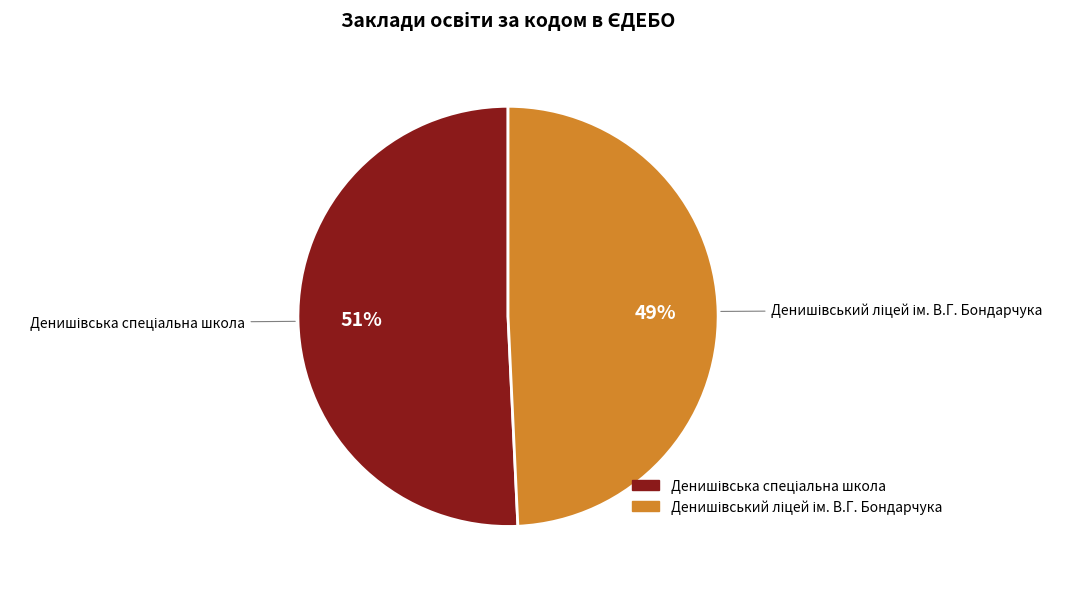

Is there a majority slice in this chart?

Yes